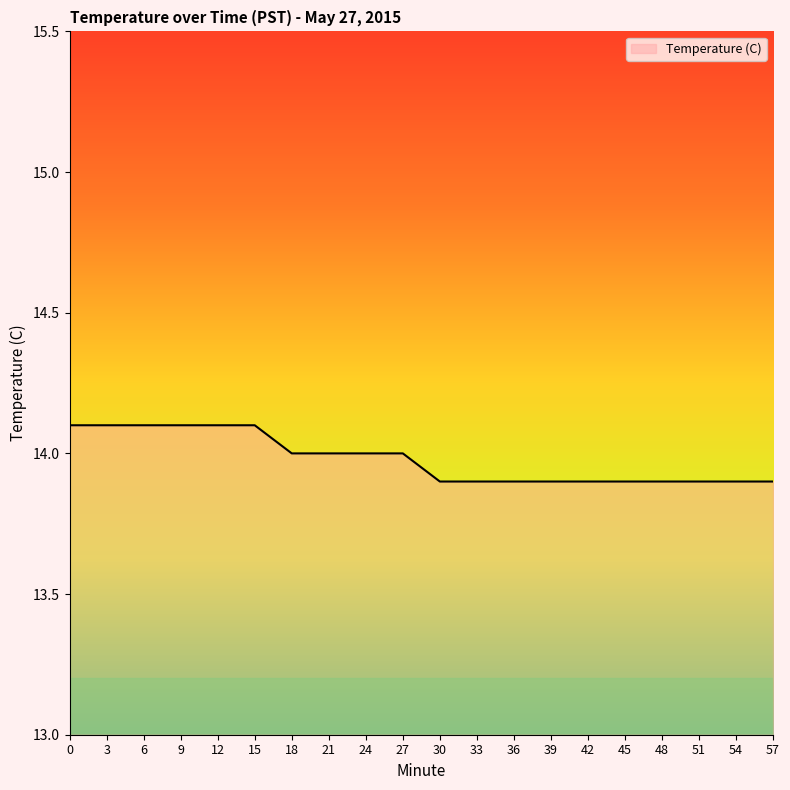

What is the sum of the values at 21 and 6?

28.1